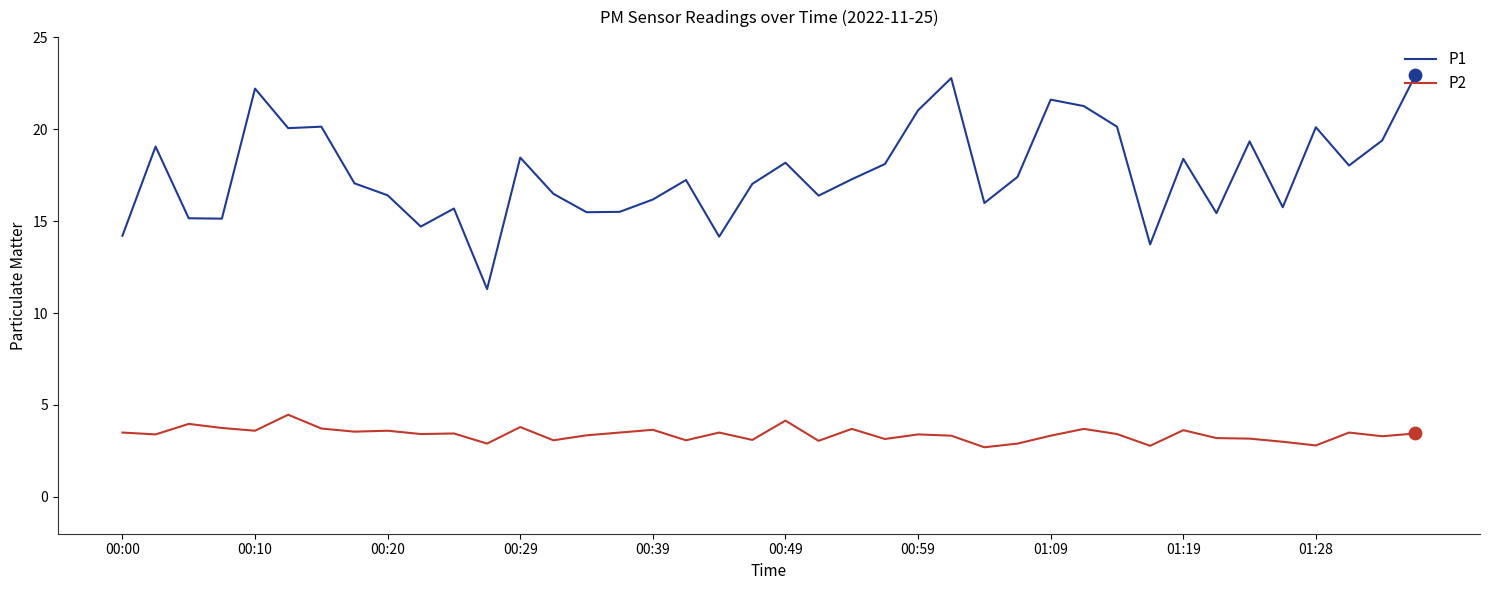

What are all the series names shown in the legend?

P1, P2